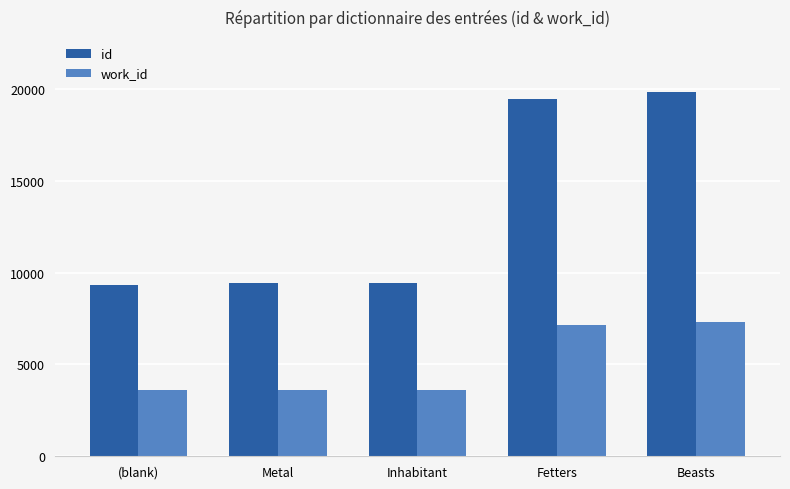

What is the difference between the maximum and second lowest values in the work_id series?

3668.0